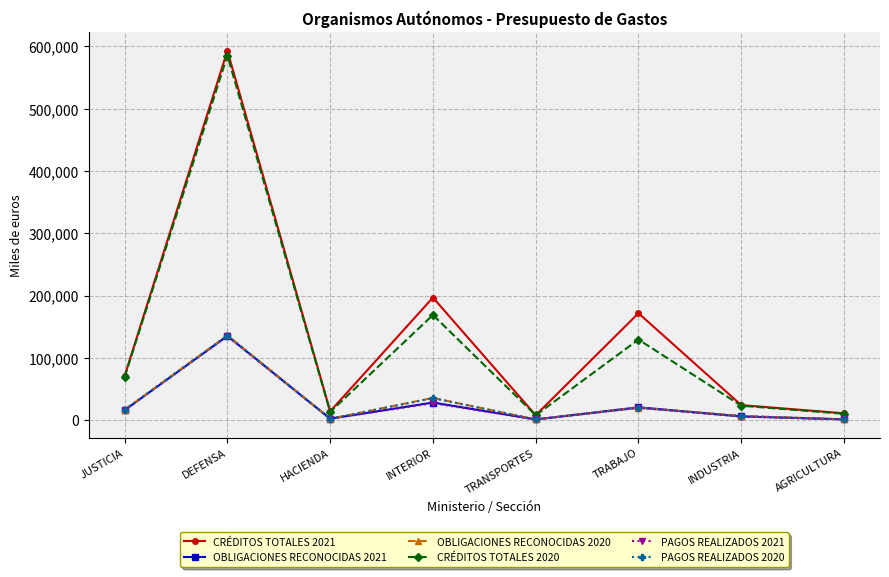

Which series has the largest total across all categories?

CRÉDITOS TOTALES 2021